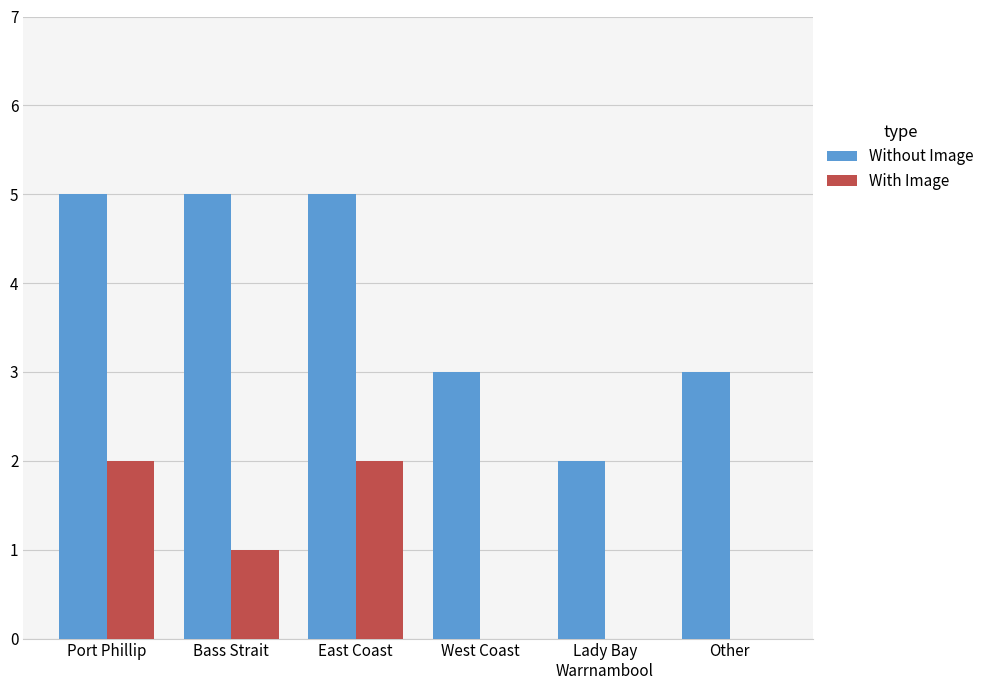

What is the total value across all series at West Coast?

3